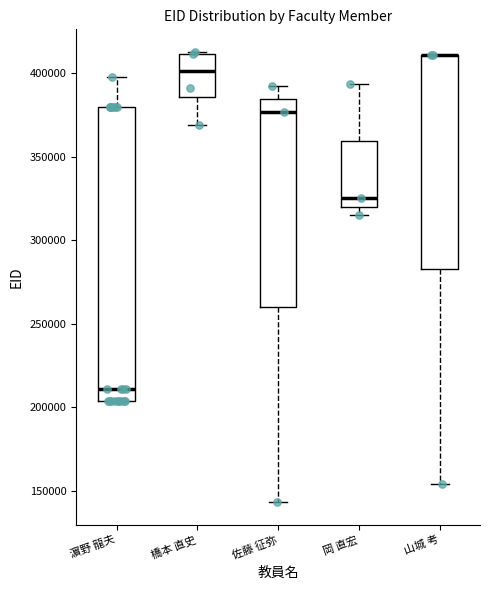

Reading left to right, transcribe this box plot: for each box, give where its median line is, the range the box spans, and where its two whiskers end, as read against the y-axis. The values are not printed on the chart, so give them approximately, as read against the axis.

濵野 龍夫: median 210000, box 205000 to 380000, whiskers 205000 to 400000
橋本 直史: median 400000, box 385000 to 410000, whiskers 370000 to 415000
佐藤 征弥: median 375000, box 260000 to 385000, whiskers 145000 to 395000
岡 直宏: median 325000, box 320000 to 360000, whiskers 315000 to 395000
山城 考: median 410000 (drawn on the box's upper edge), box 285000 to 410000, whiskers 155000 to 410000